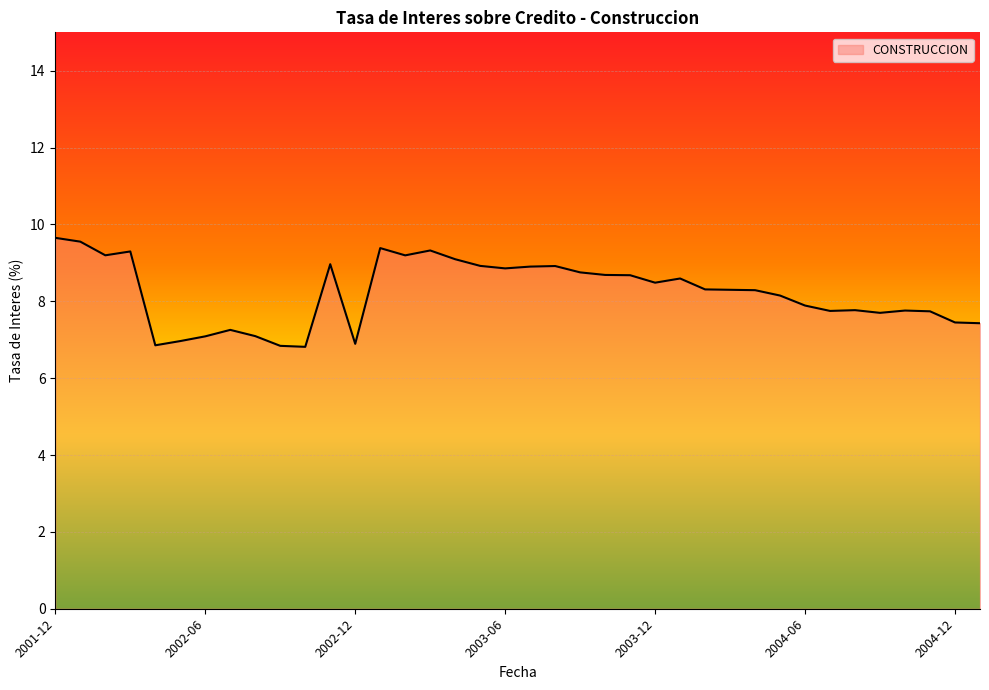

What is the difference between the maximum and minimum values?

2.8